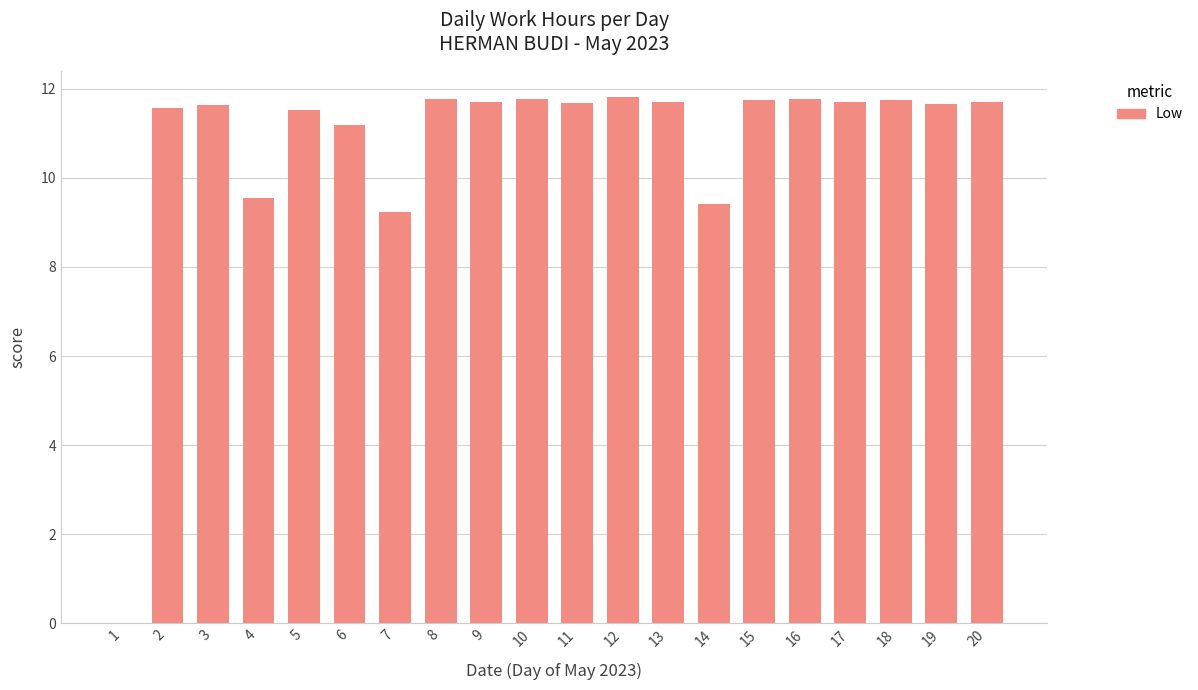

True or false: the data shows 5.6 at 20.

False